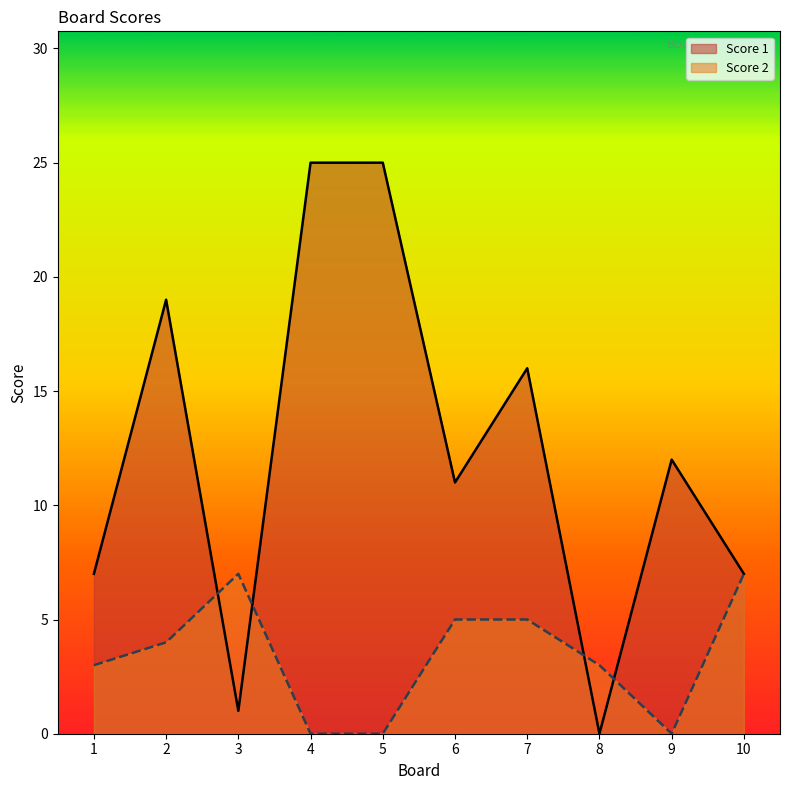

How many lines are shown in the chart?

2